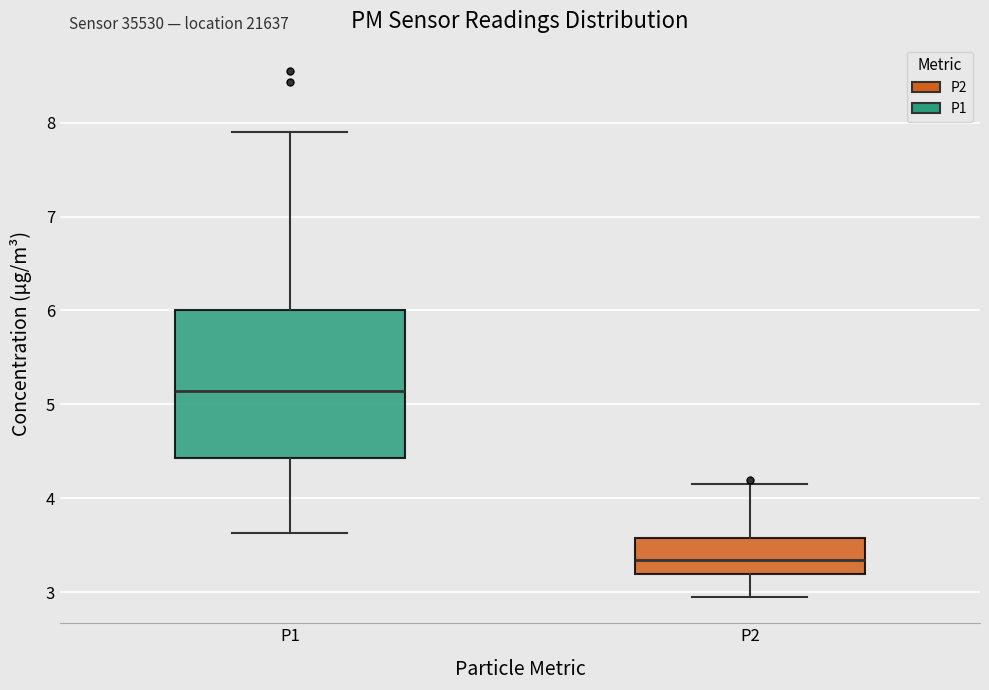

Comparing the boxes themselves (not the whiskers), which one is the tallest?

P1